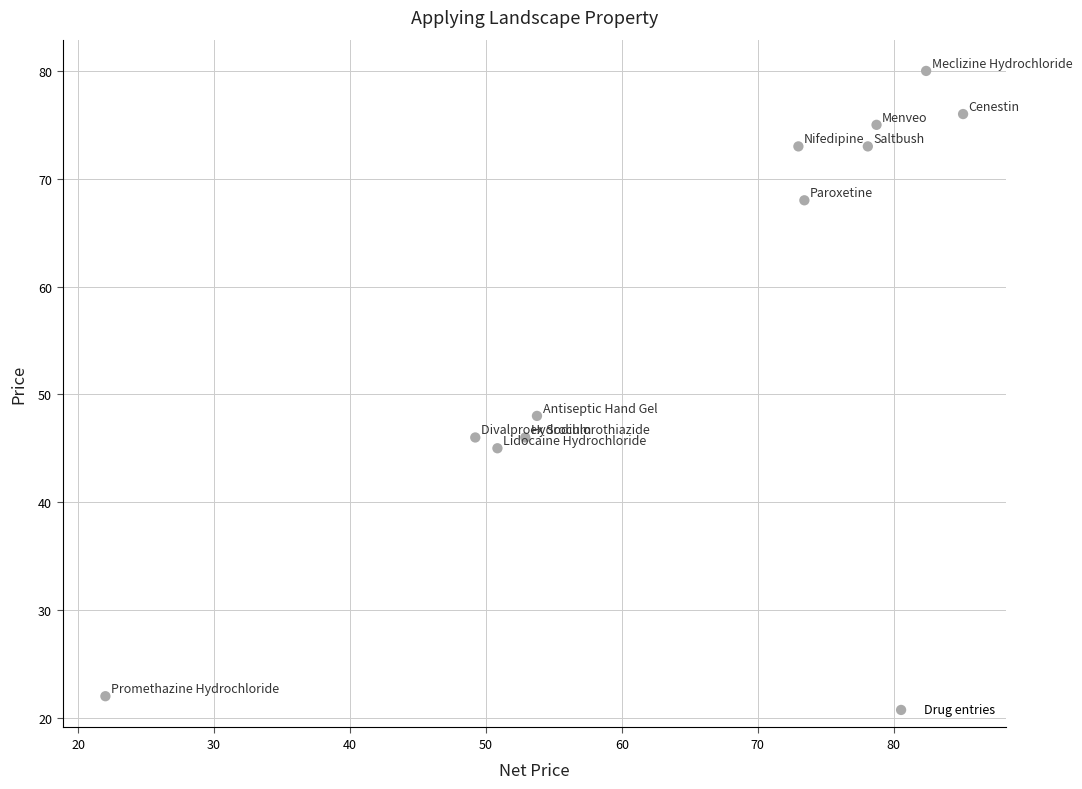

What Y value in the scatter plot is closest to 51?

48